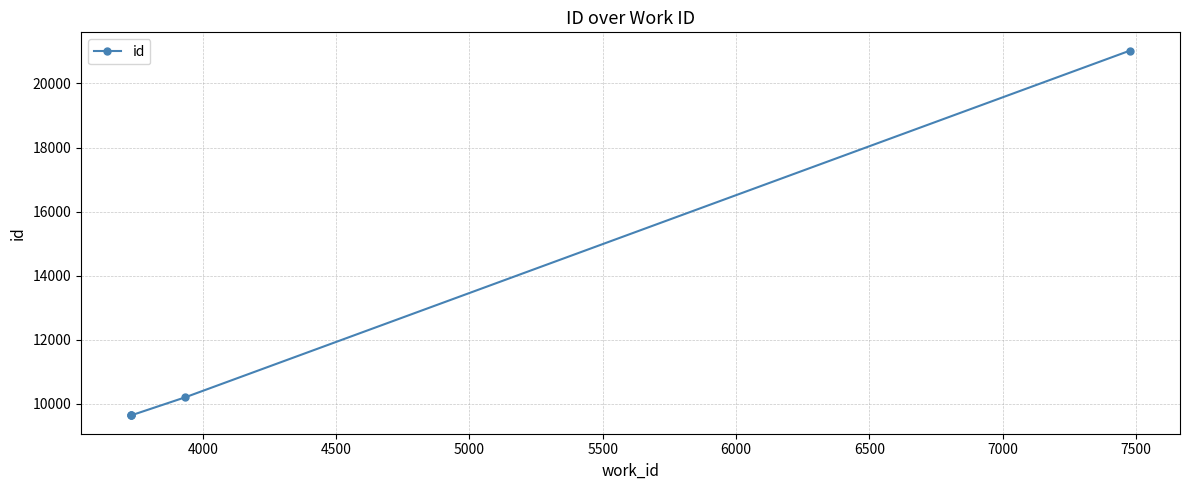

True or false: the data shows 3109 at 4500.

False